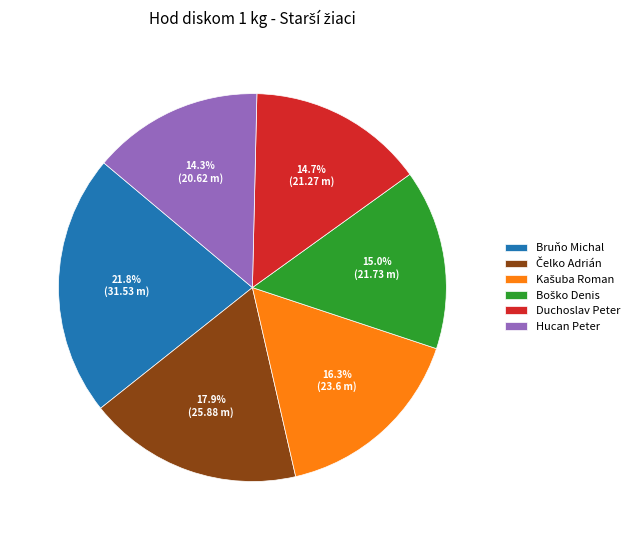

What percentage is the Duchoslav Peter slice, to the nearest percent?

15%